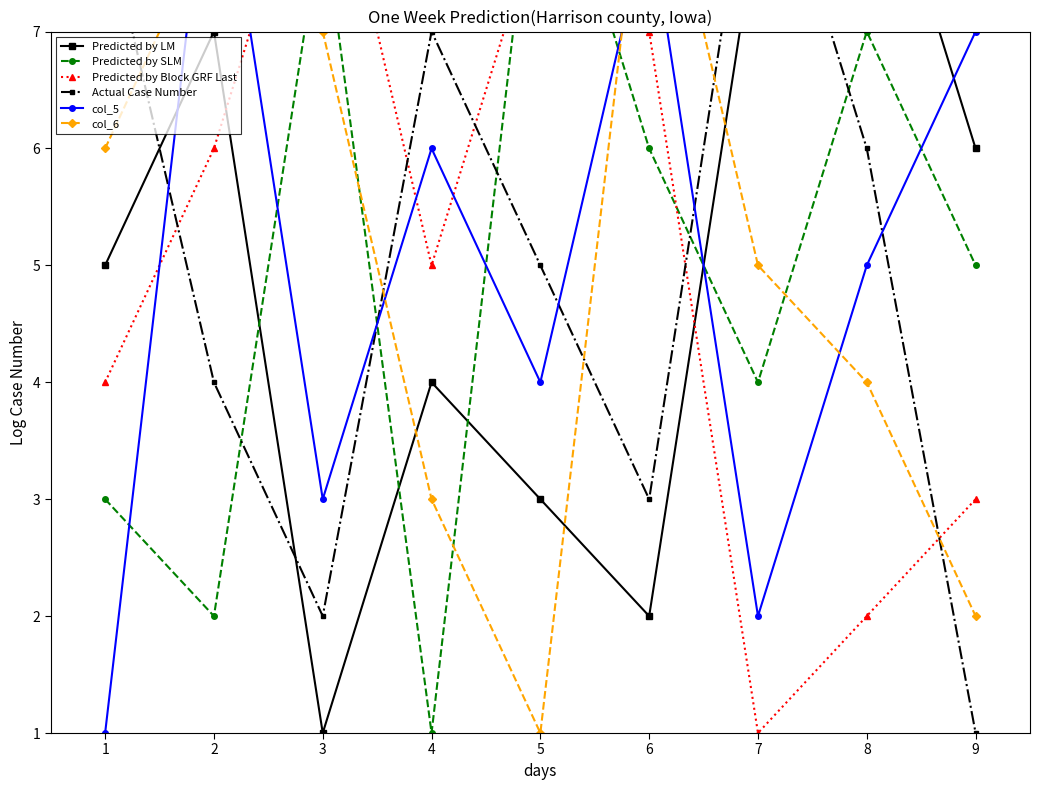

What is the difference between the highest and lowest values at 9?

6